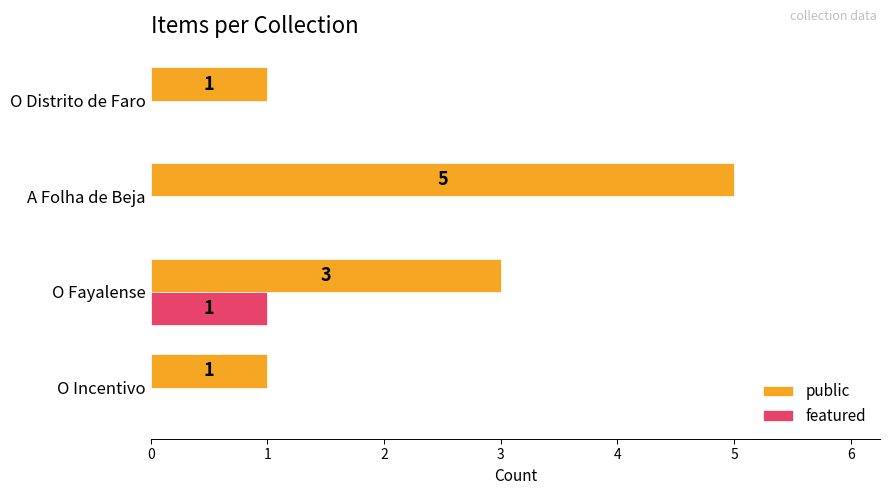

Is the value of public at O Distrito de Faro greater than the value of featured at O Incentivo?

Yes